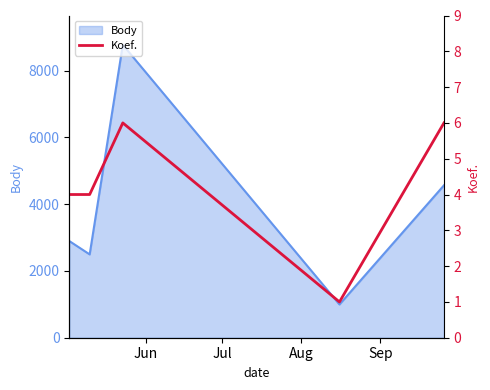

How many data points are less than 4?

1